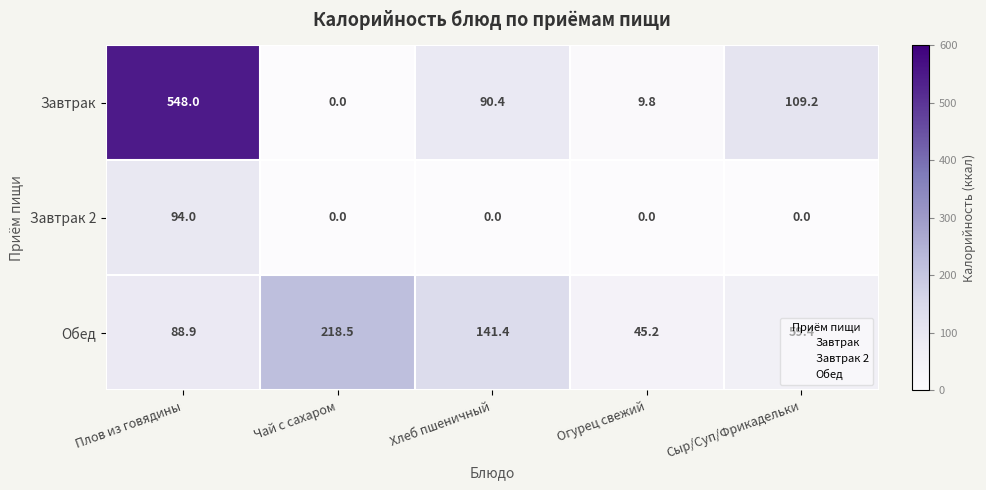

Rank the series by their maximum value, from highest to lowest.

Завтрак, Обед, Завтрак 2